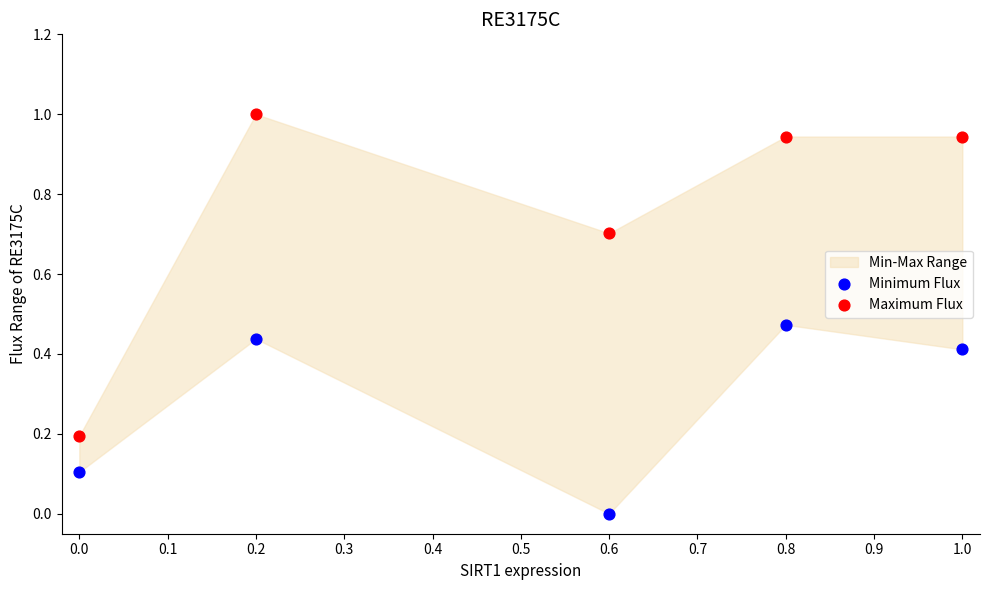

Which series contains the highest Y value?

Maximum Flux